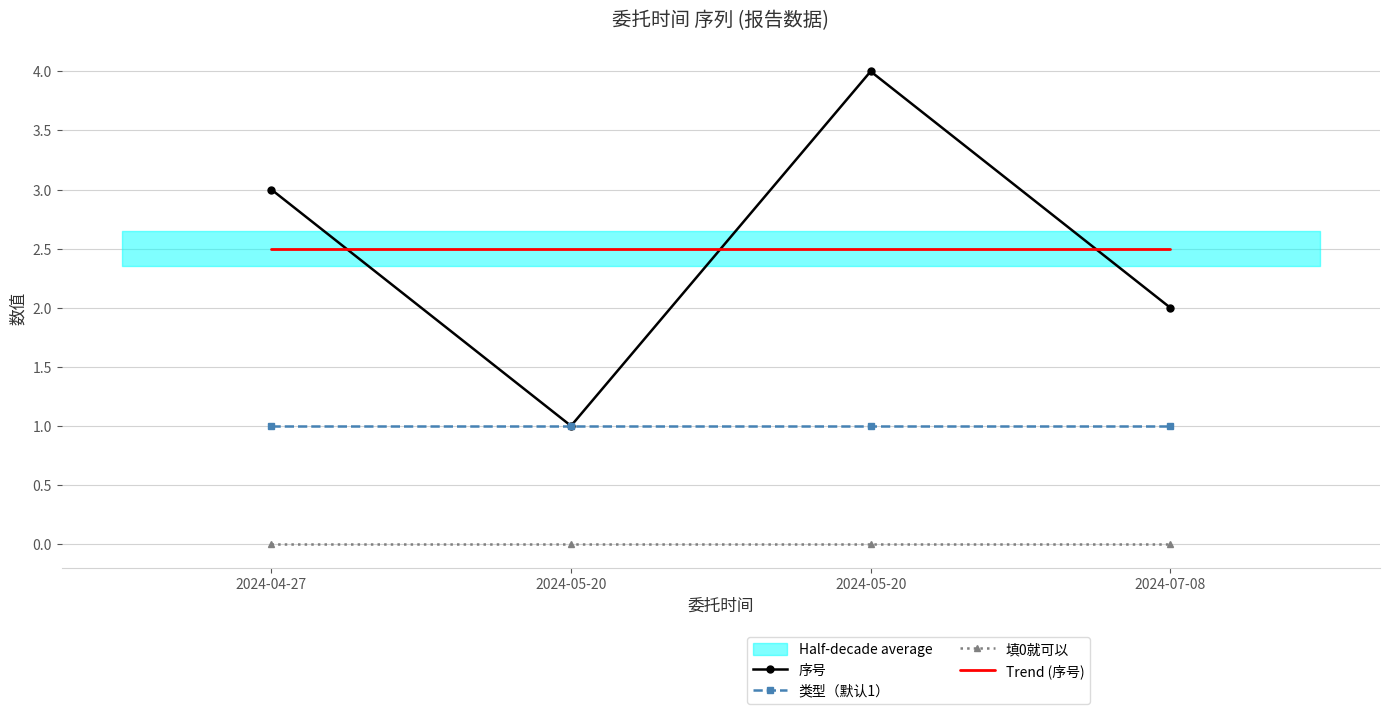

Read the 序号 value at 2024-07-08.

2.0